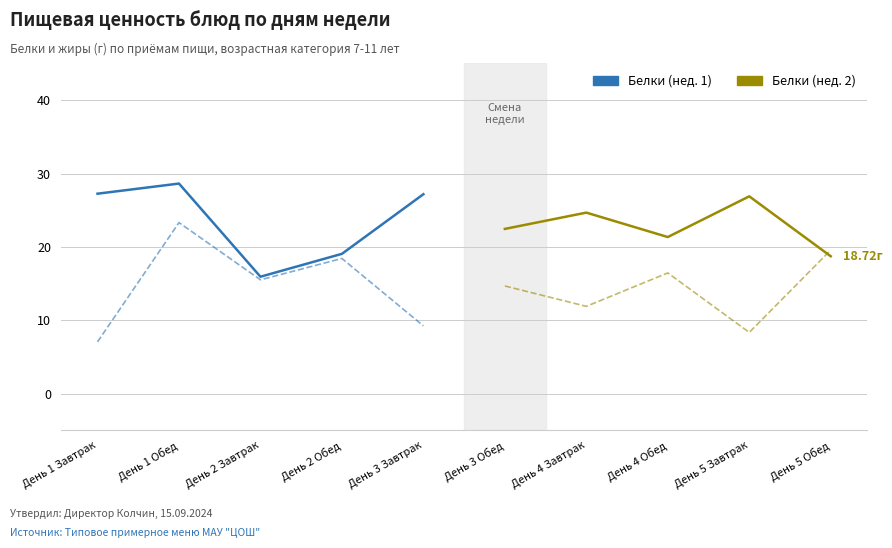

Does the chart have visible grid lines?

Yes